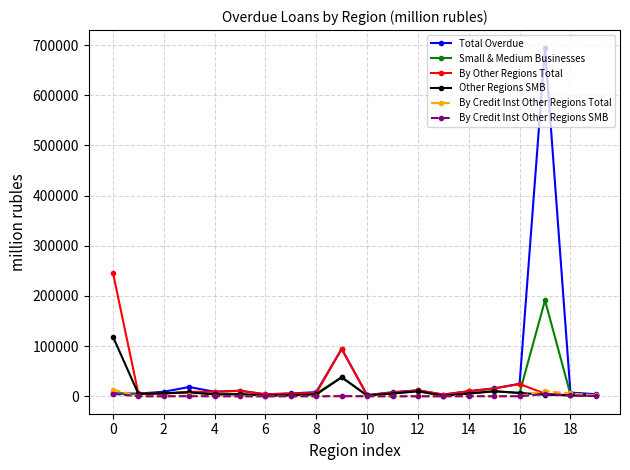

True or false: Total Overdue has more than 1 interior local peaks.

True